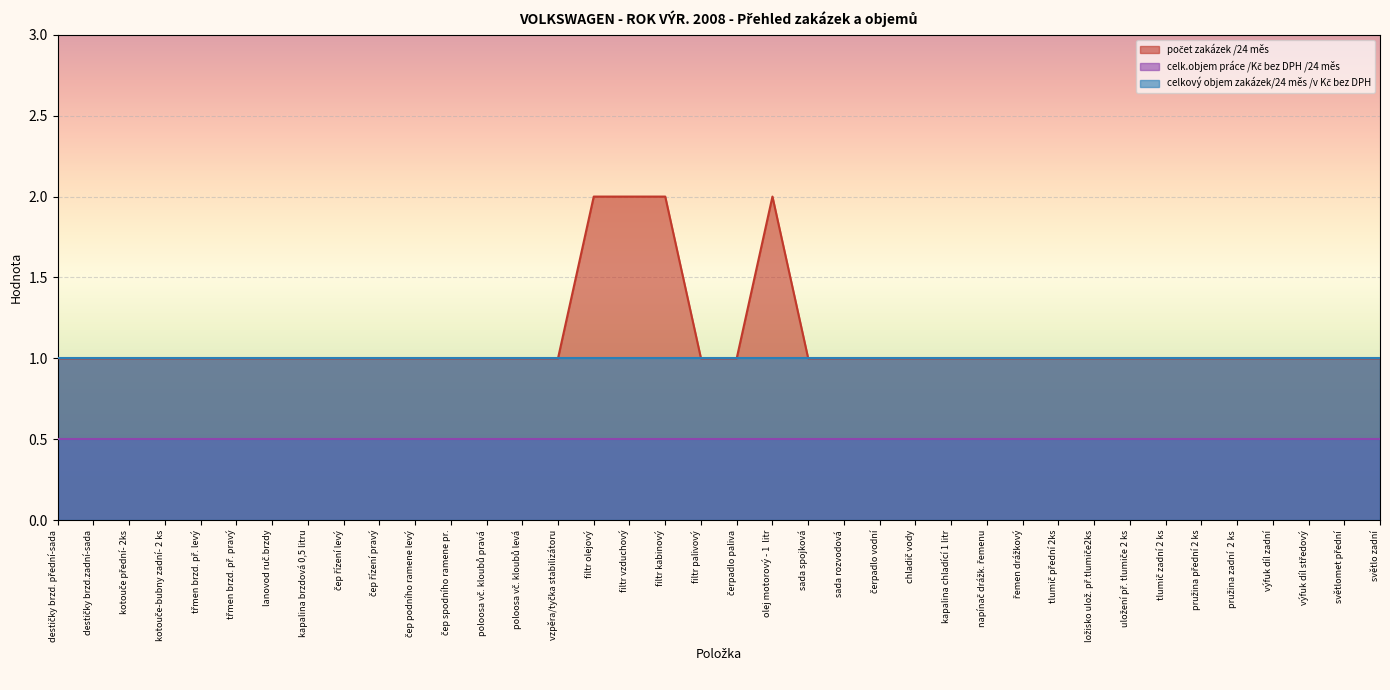

What is the total value across all series at filtr kabinový?

3.5